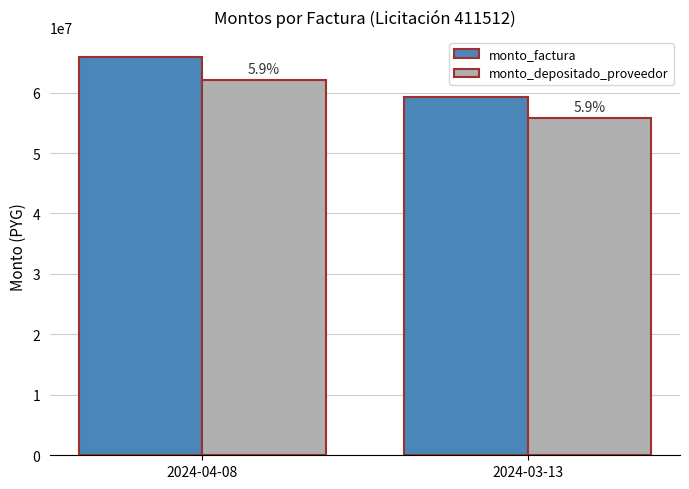

What are all the series names shown in the legend?

monto_factura, monto_depositado_proveedor